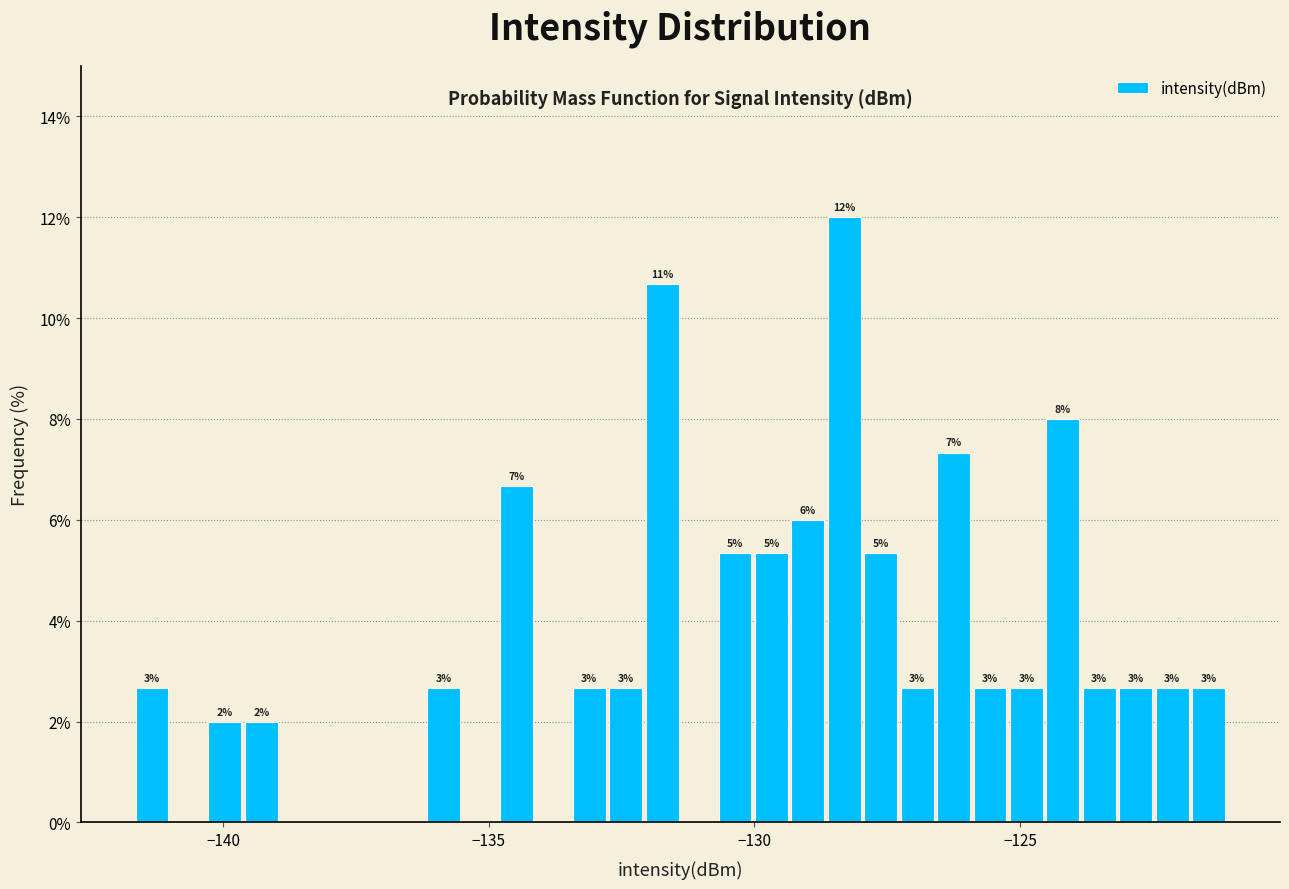

Around what value on the x-axis is the tallest bar? Give the approximate position of its centre, as read against the axis.

-128.5